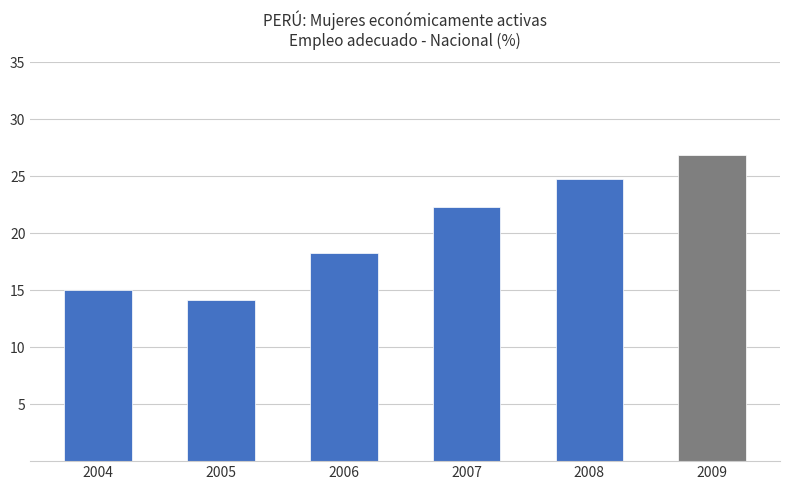

What is the sum of the values at 2007 and 2009?

49.2